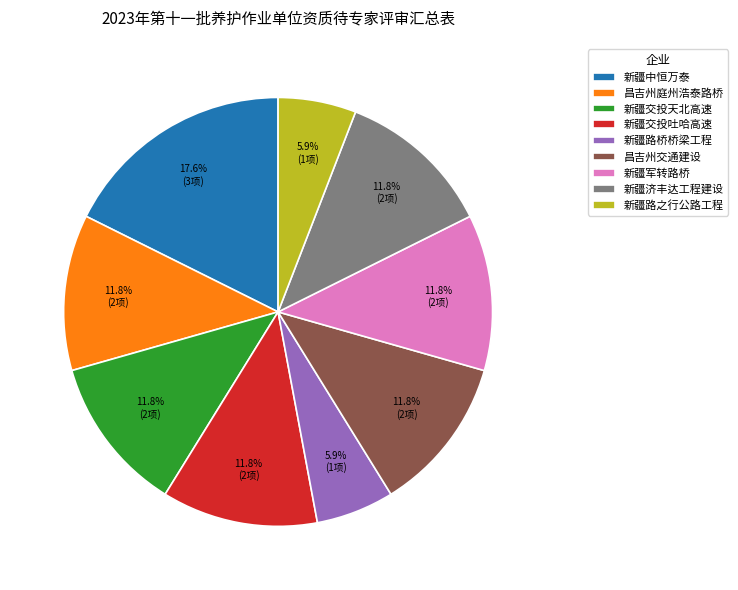

Which category has the biggest portion of the pie?

新疆中恒万泰